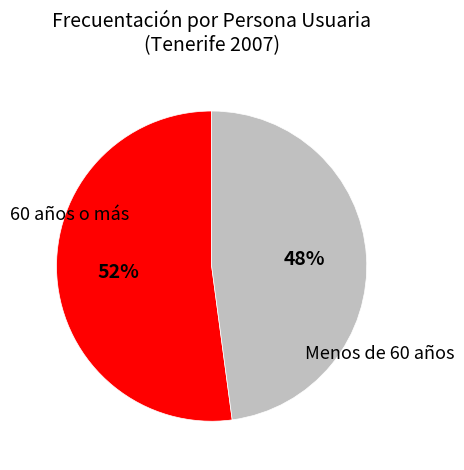

Between 60 años o más and Menos de 60 años, which is larger?

60 años o más